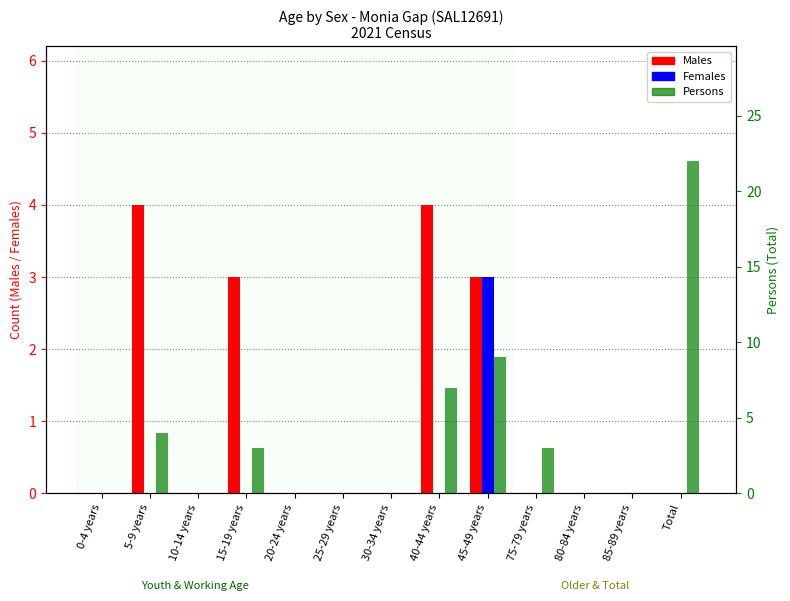

What is the sum of all Males values?

14